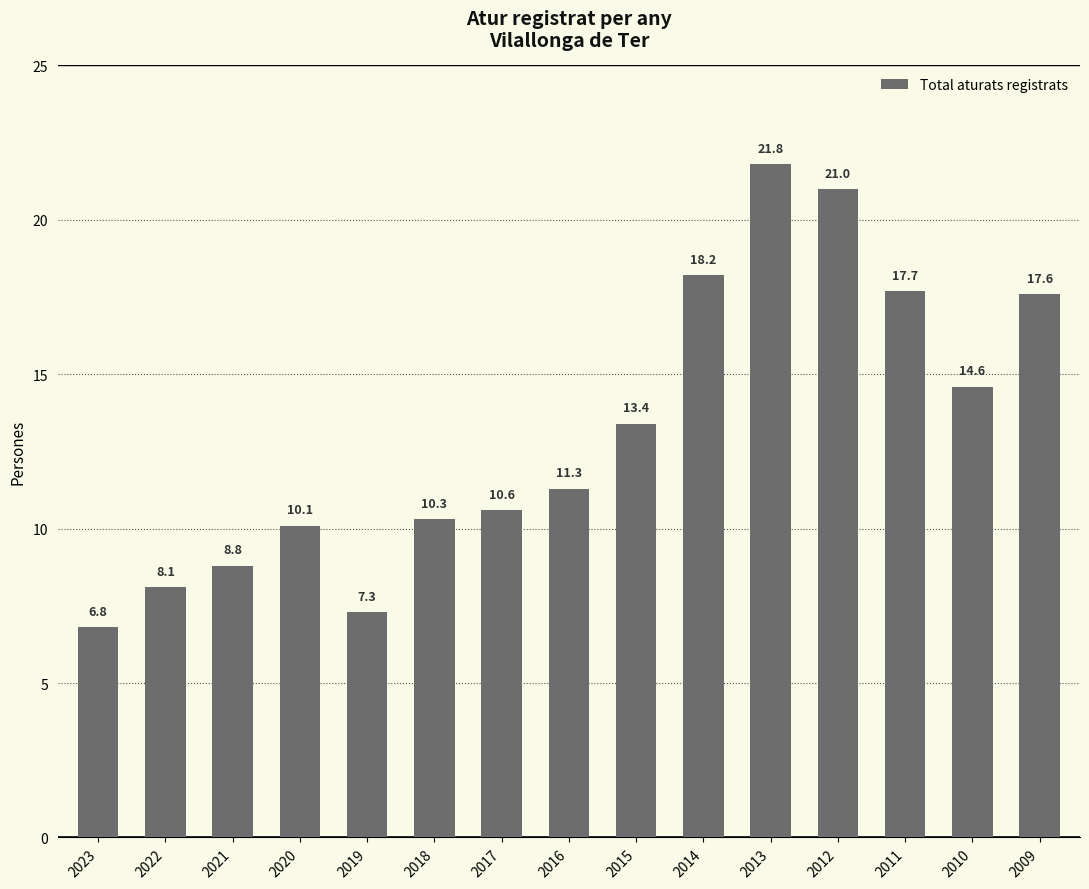

What is the average value?

13.2